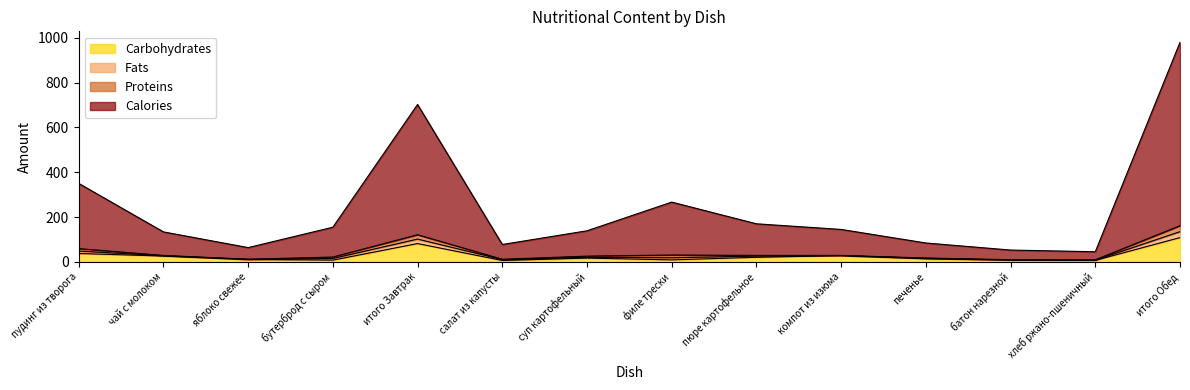

What is the label of the 10th point from the right?

итого Завтрак